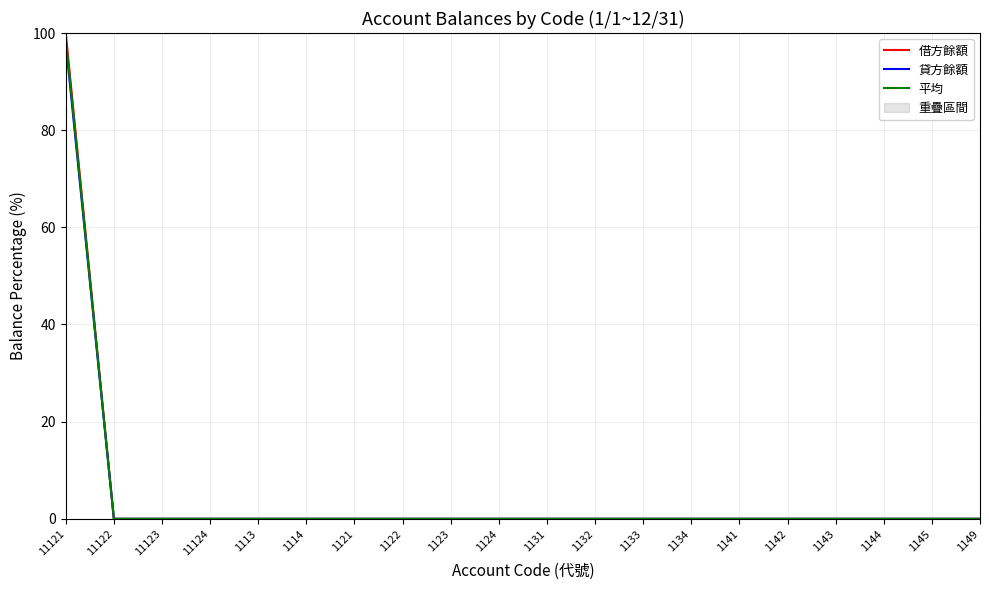

True or false: 借方餘額 and 貸方餘額 cross at least once.

False